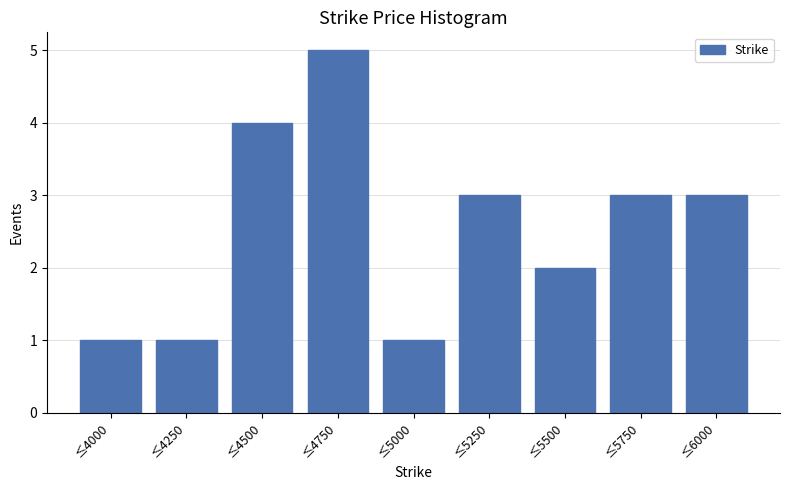

Reading left to right, extract all data points from this chart.

≤4000=1	≤4250=1	≤4500=4	≤4750=5	≤5000=1	≤5250=3	≤5500=2	≤5750=3	≤6000=3